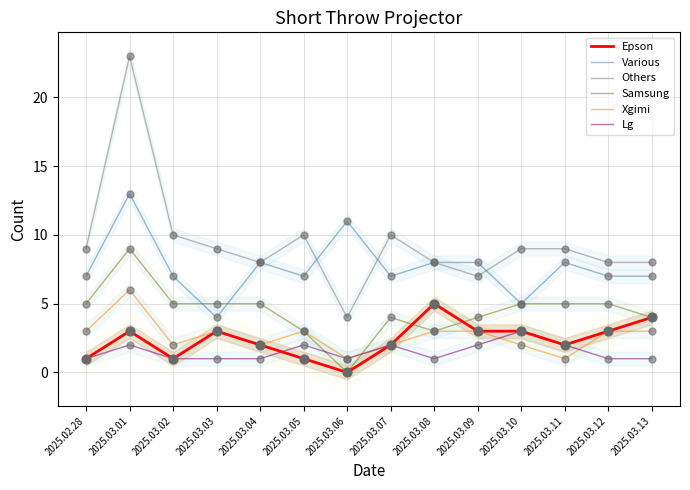

Which series has the largest Y range (max minus min)?

Others